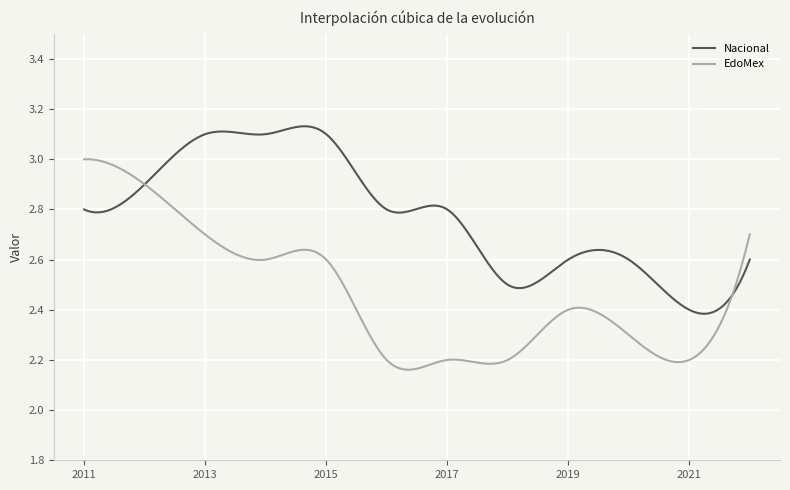

Rank the series by their average value, from highest to lowest.

Nacional, EdoMex